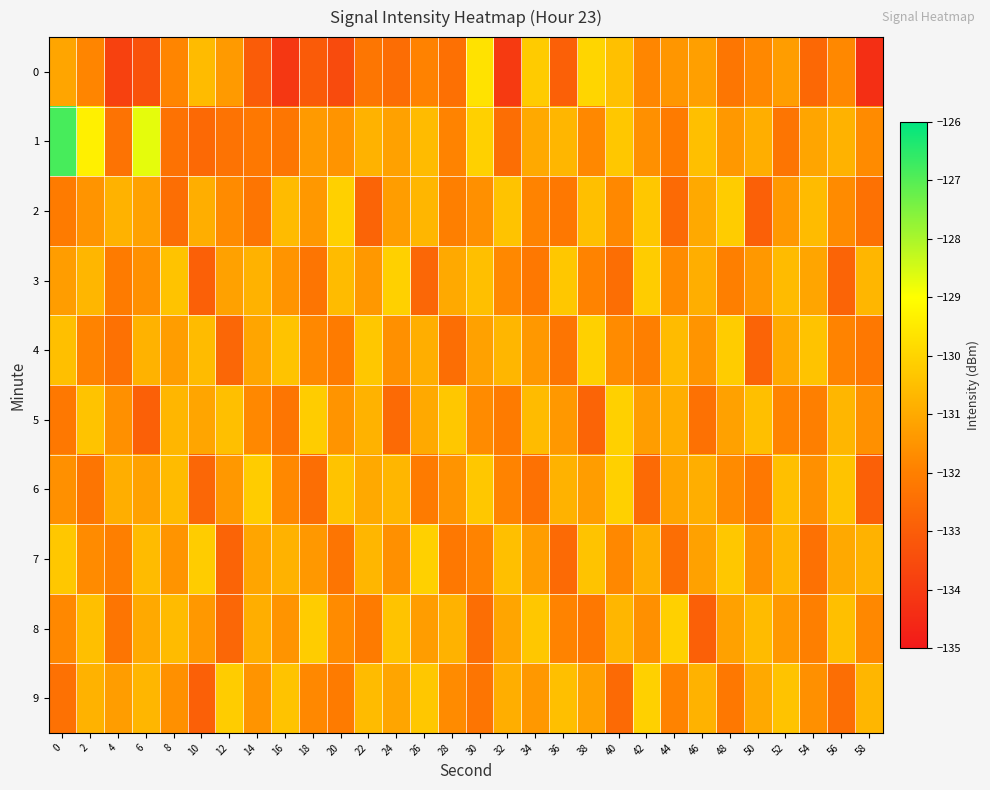

At how many categories does at least one series exceed -133?

30